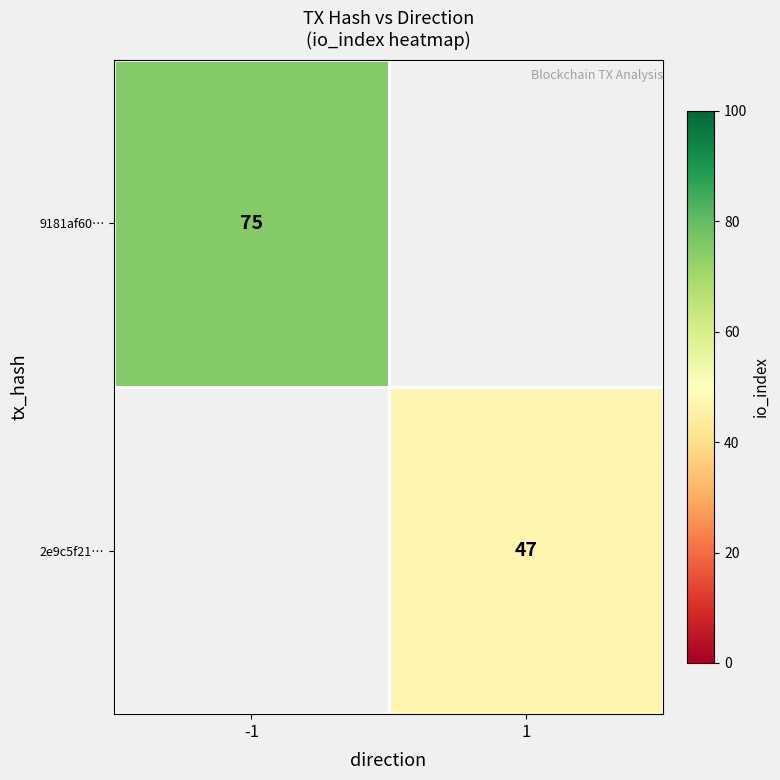

Is it true that 2e9c5f21… equals 14 at 1?

False